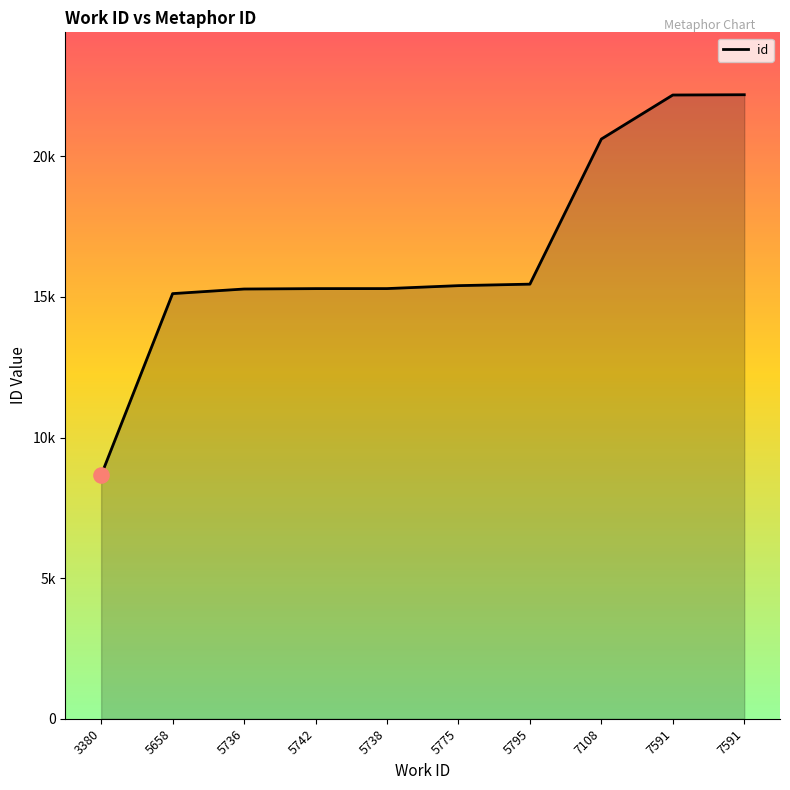

What is the change in value from 5775 to 5795?

+53